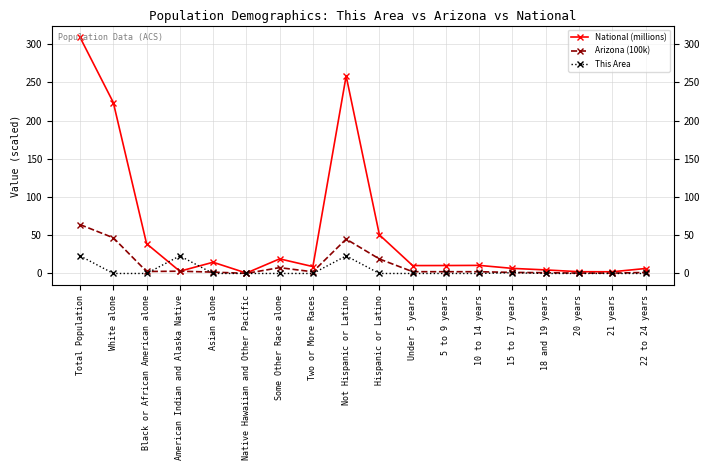

Where is This Area nearest to the value 11?

15 to 17 years